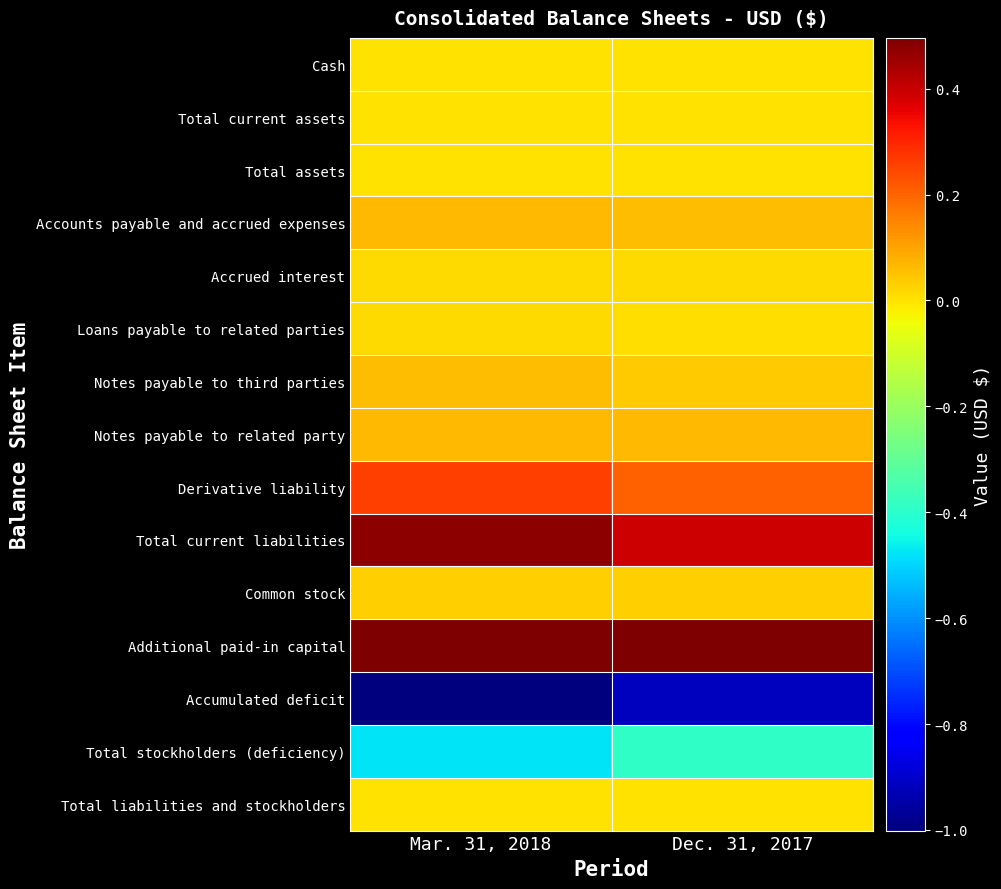

Rank the series by their maximum value, from lowest to highest.

Accumulated deficit, Total stockholders (deficiency), Cash, Total current assets, Total assets, Total liabilities and stockholders, Loans payable to related parties, Accrued interest, Common stock, Notes payable to third parties, Notes payable to related party, Accounts payable and accrued expenses, Derivative liability, Total current liabilities, Additional paid-in capital